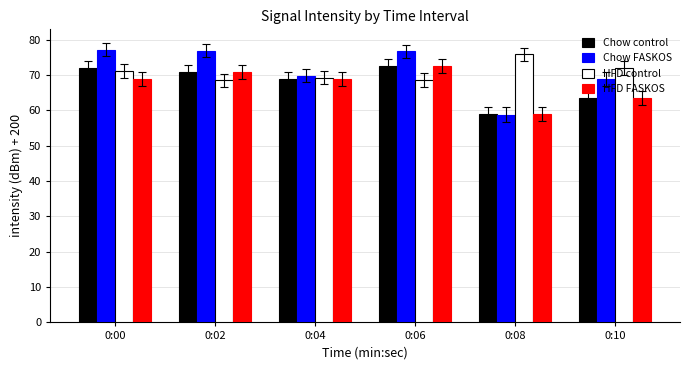

What is the maximum value shown in the chart?

77.1